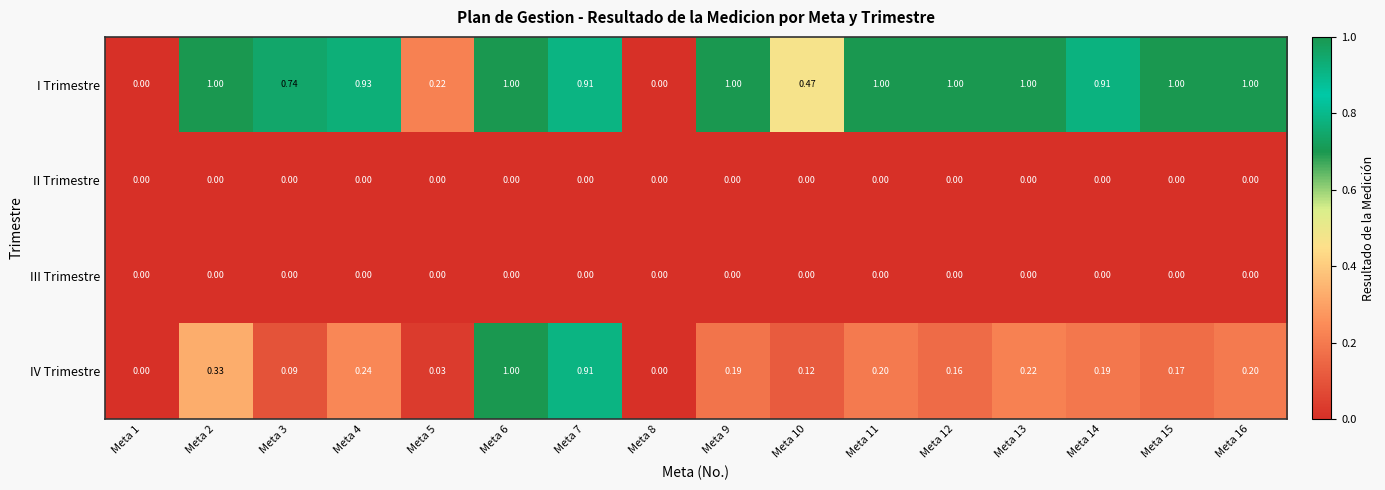

How many distinct data groups are displayed?

4